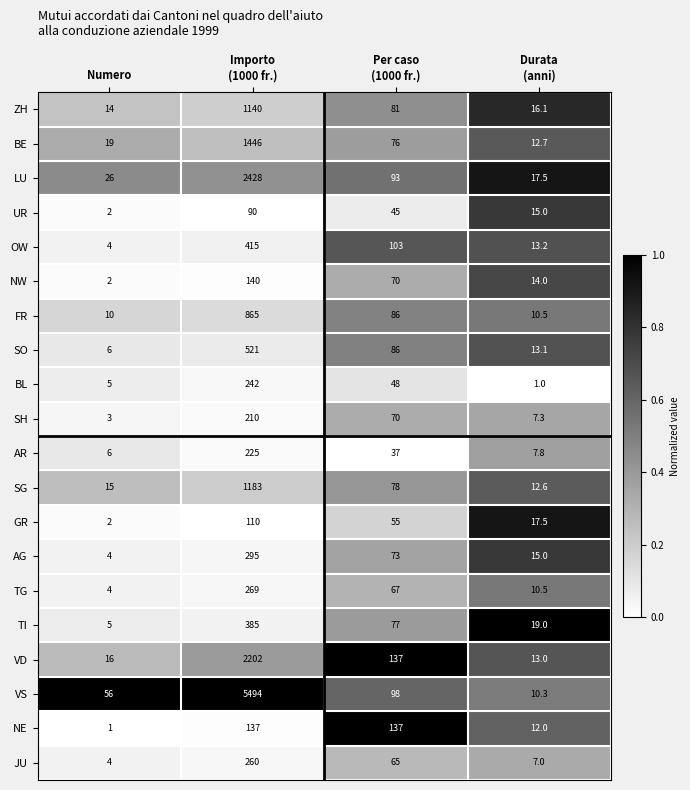

What is the greatest value displayed?

5494.0